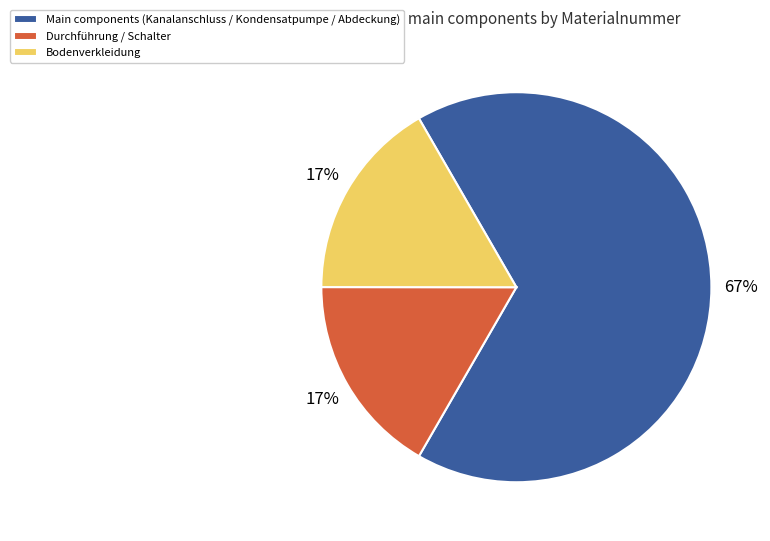

To the nearest percent, what is the combined percentage of Main components (Kanalanschluss / Kondensatpumpe / Abdeckung) and Durchführung / Schalter?

83%